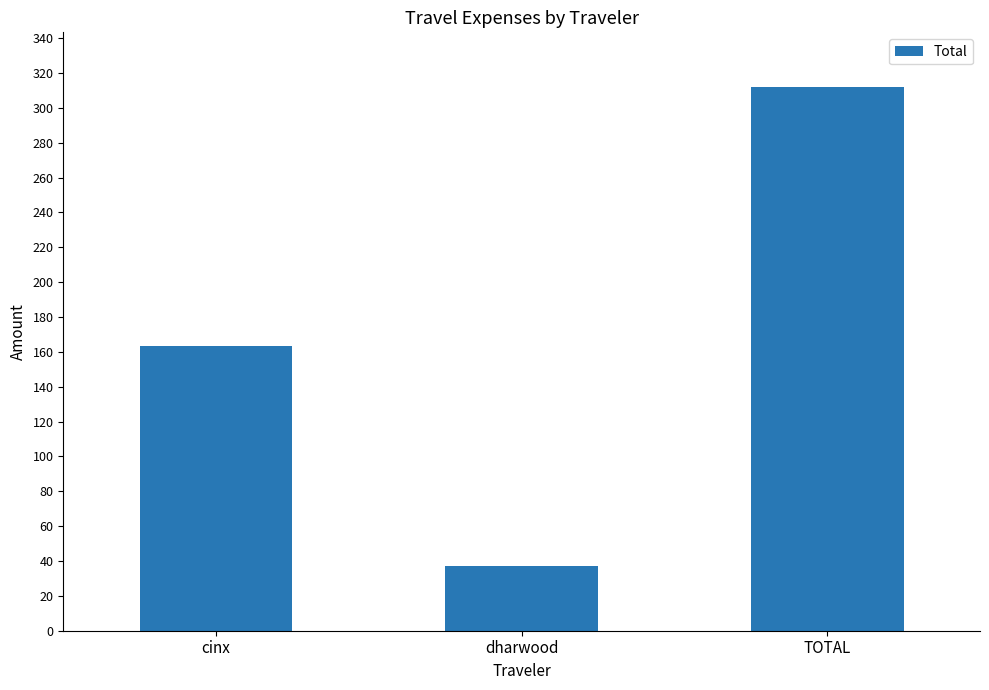

Is it true that the value at TOTAL is 100.2?

False